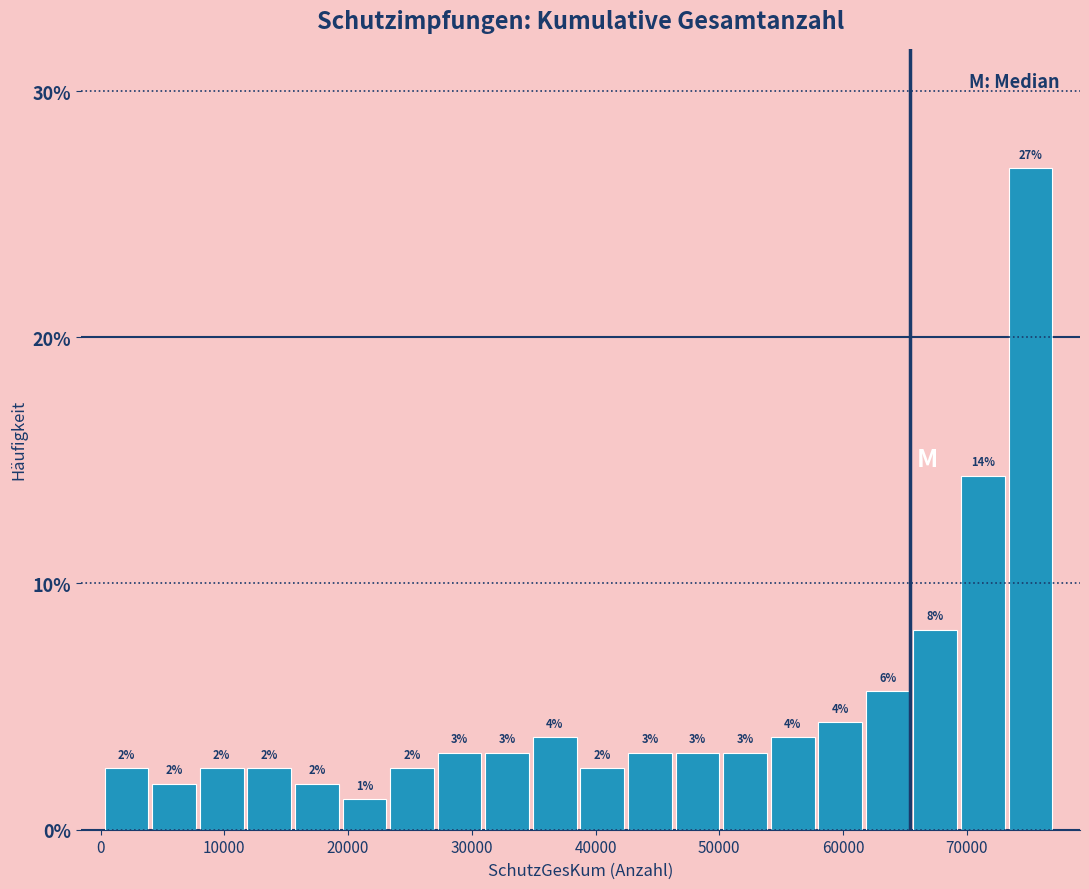

Around what value on the x-axis is the tallest bar? Give the approximate position of its centre, as read against the axis.

75000